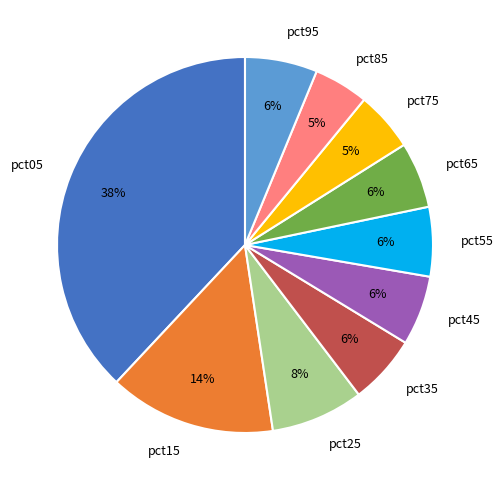

What percentage is the pct05 slice, to the nearest percent?

38%